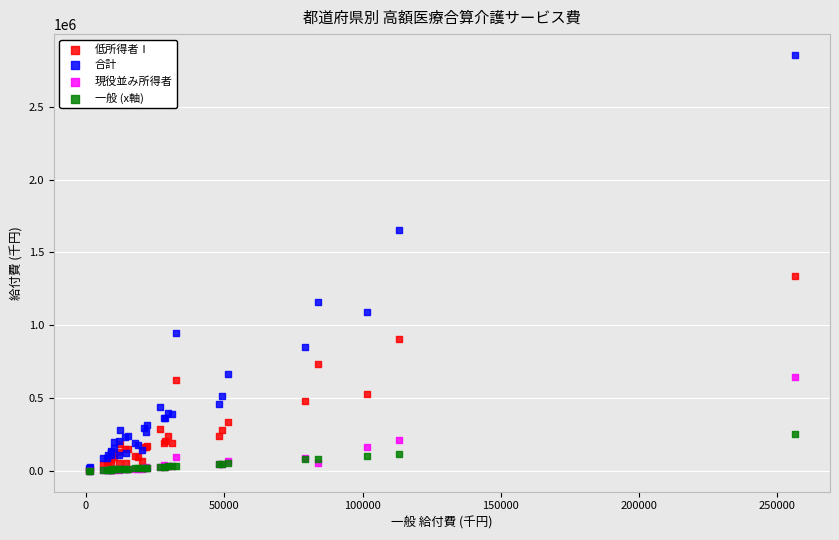

In the 合計 series, what Y value is closest to 1436336?

1651715.2